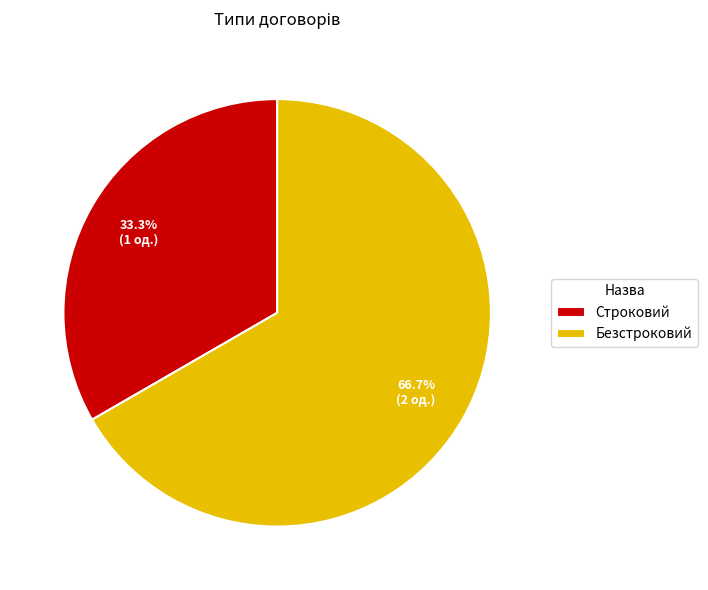

How many segments does this pie chart have?

2